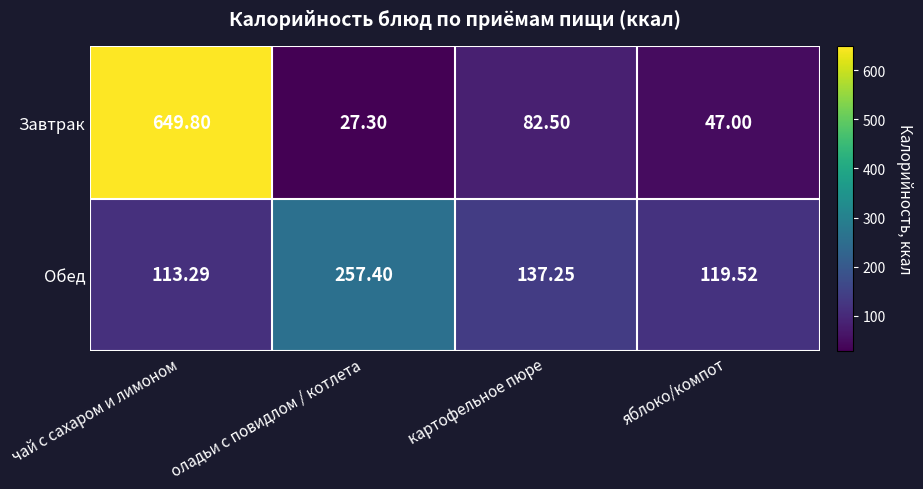

Which series changed the most between оладьи с повидлом / котлета and яблоко/компот?

Обед